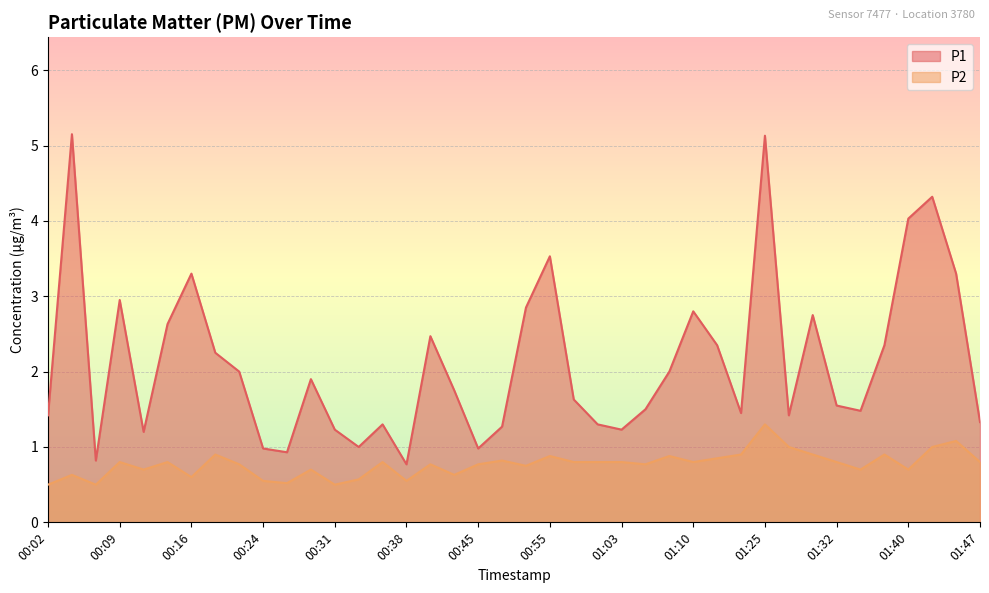

True or false: P1 and P2 intersect in this chart.

False